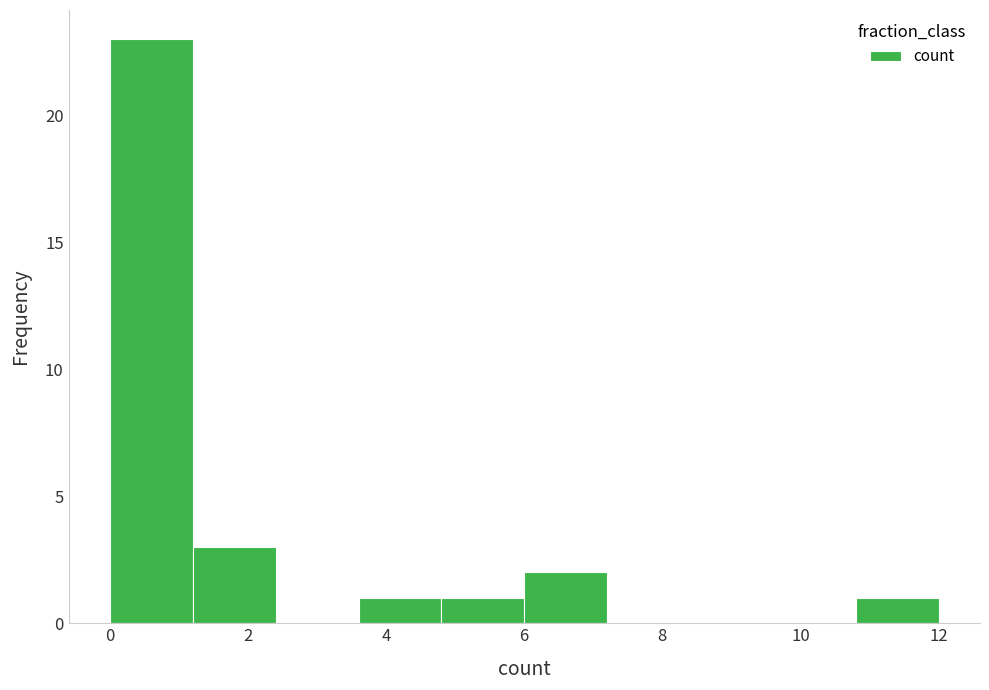

Reading left to right, transcribe this chart: for each bar, give the range it covers on the x-axis and its height. The values are not printed on the chart, so give them approximately, as read against the axis.

0.0 to 1.2: 23
1.2 to 2.4: 3
2.4 to 3.6: 0
3.6 to 4.8: 1
4.8 to 6.0: 1
6.0 to 7.2: 2
7.2 to 8.4: 0
8.4 to 9.6: 0
9.6 to 10.8: 0
10.8 to 12.0: 1